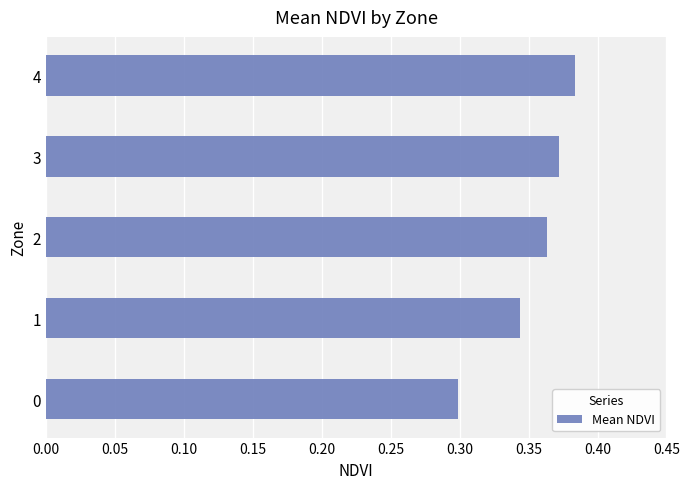

Rank the categories by value from lowest to highest.

0, 1, 2, 3, 4